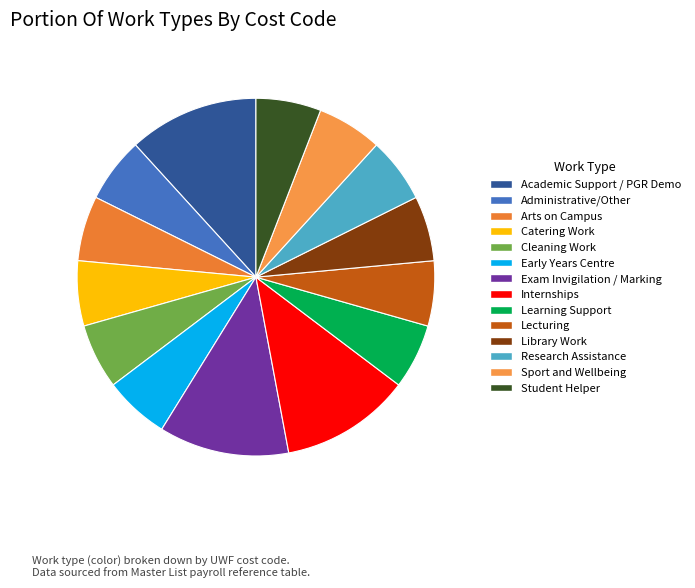

How many slices are in this pie chart?

14